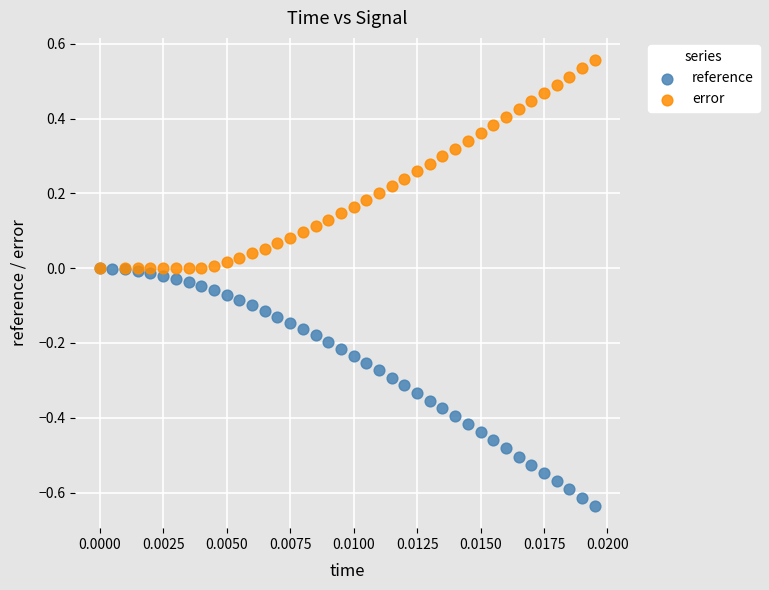

Which series contains the highest Y value?

error